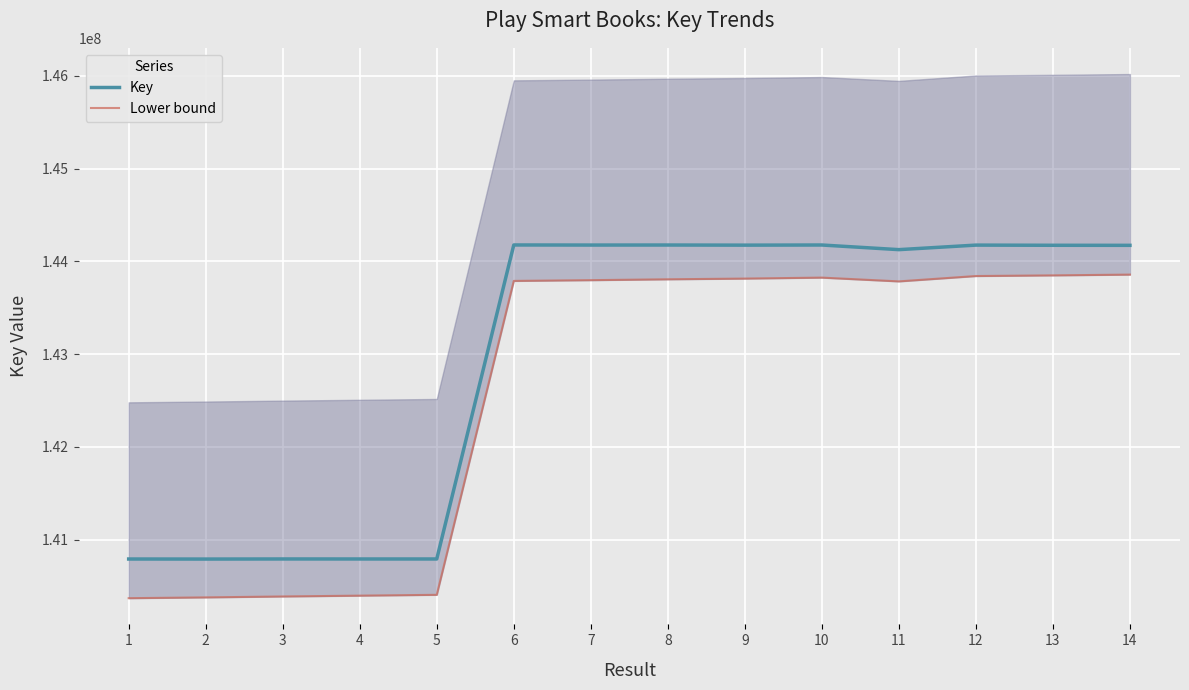

Reading left to right, list all the values displayed in this chart.

Key: 140790888.0	140790342.0	140791348.0	140791250.0	140791148.0	144177127.0	144176151.0	144176529.0	144175230.0	144176727.0	144126790.0	144175683.0	144173802.0	144173172.0
Lower bound: 140368515.3	140376971.0	140386974.0	140395876.2	140404774.6	143789595.6	143797622.5	143806999.4	143814704.3	143825196.8	143784409.6	143842156.0	143849280.6	143857652.5